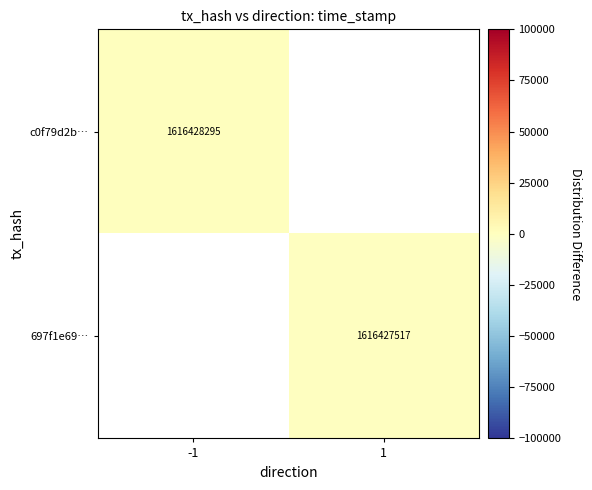

The value of 697f1e69… at 1 is 1616427517. True or false?

True